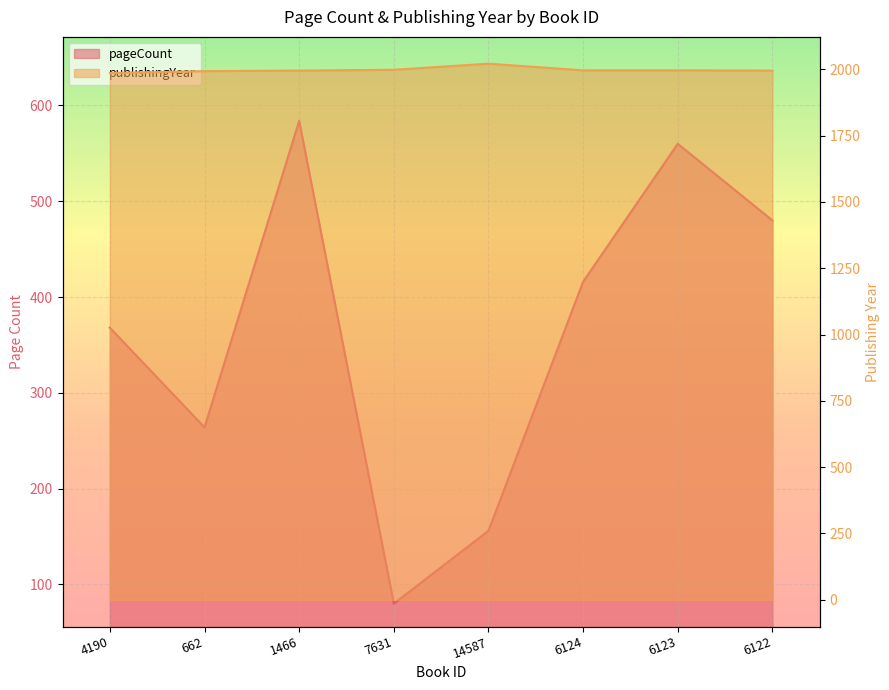

What is the sum of the pageCount values at 662 and 14587?

420